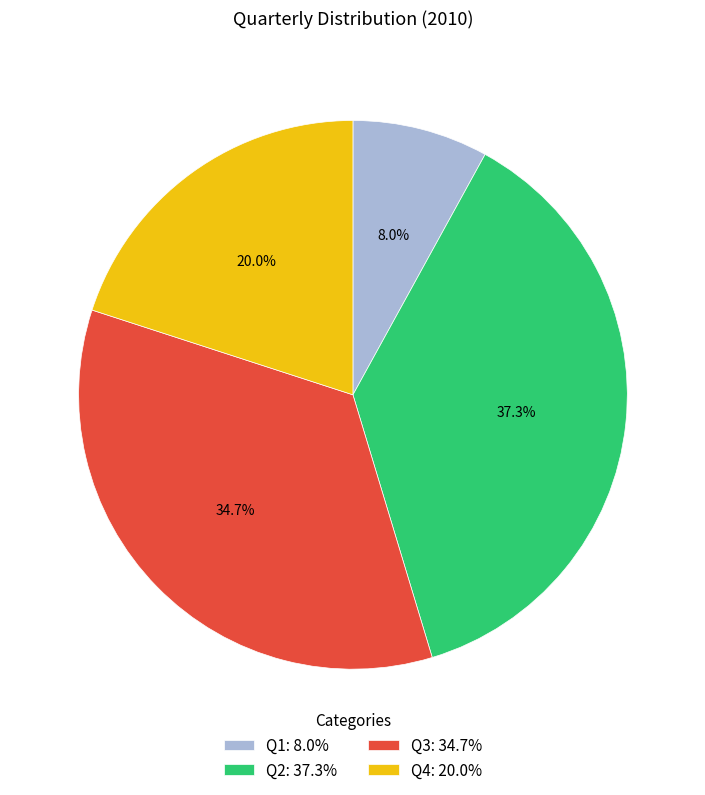

Does any single category account for the majority?

No